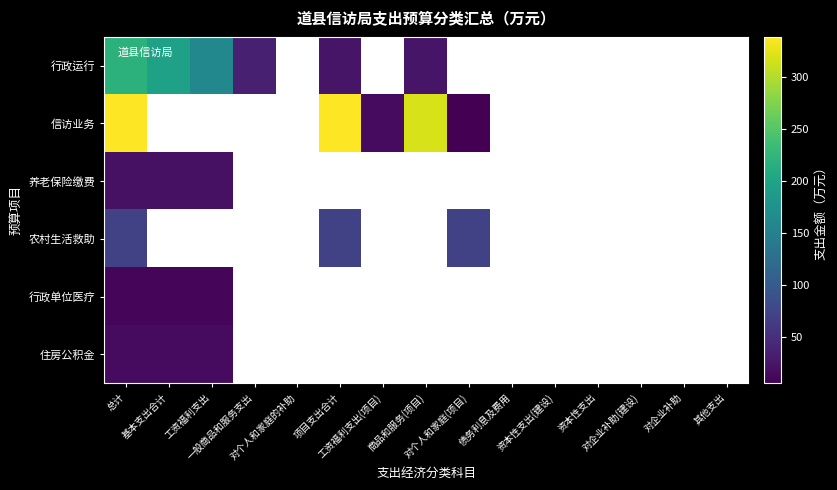

Rank the series by their maximum value, from highest to lowest.

信访业务, 行政运行, 农村生活救助, 养老保险缴费, 住房公积金, 行政单位医疗